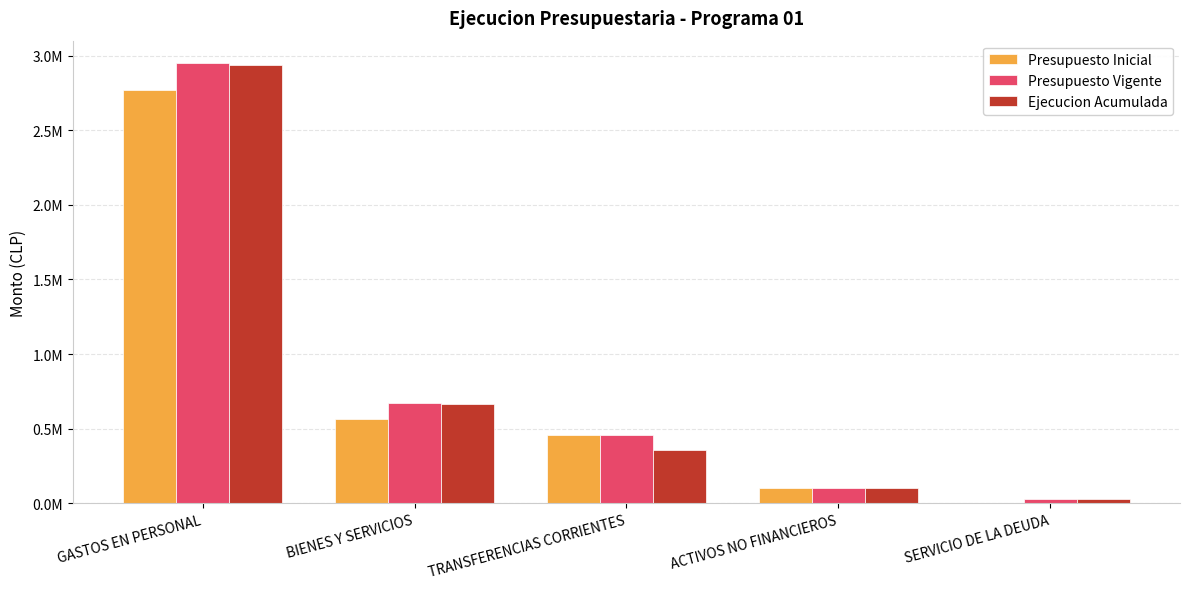

Does the chart contain stacked bars?

No